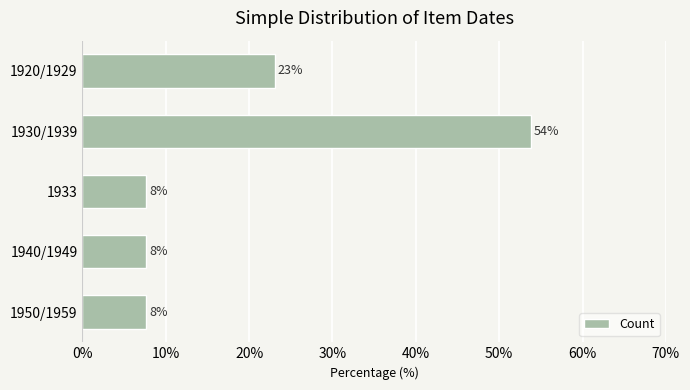

Does the chart contain any negative values?

No